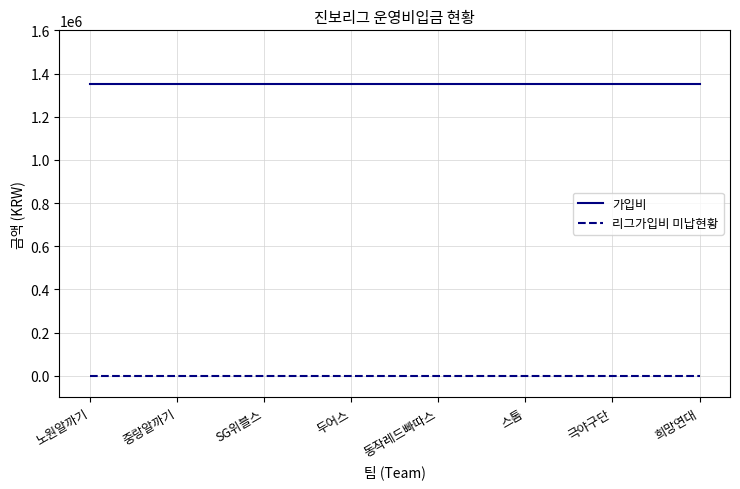

Reading left to right, what are all the values shown in this chart?

가입비: 1350000	1350000	1350000	1350000	1350000	1350000	1350000	1350000
리그가입비 미납현황: 0	0	0	0	0	0	0	0